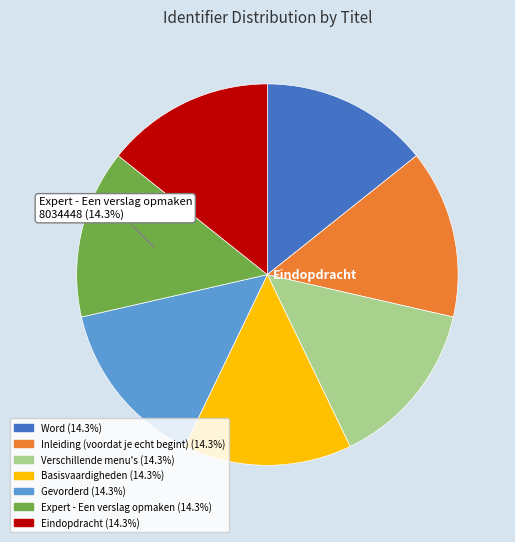

Is there a majority slice in this chart?

No